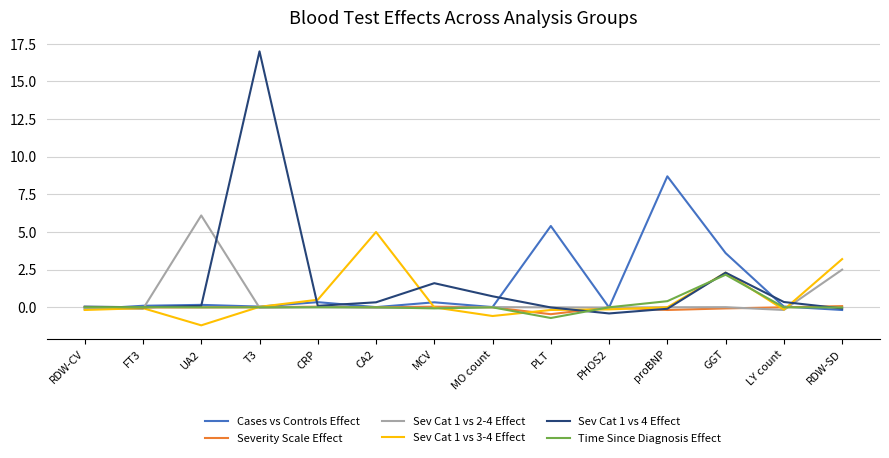

The Sev Cat 1 vs 2-4 Effect series shows -0.0 at PLT. True or false?

True